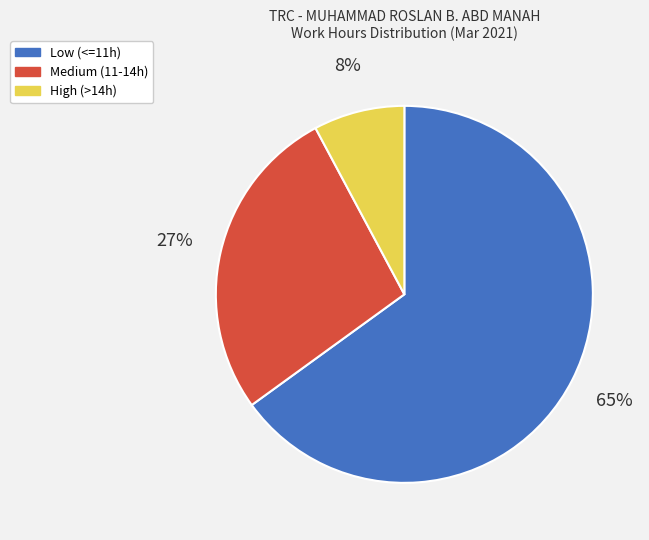

Is the sum of Low (<=11h) and High (>14h) greater than half?

Yes